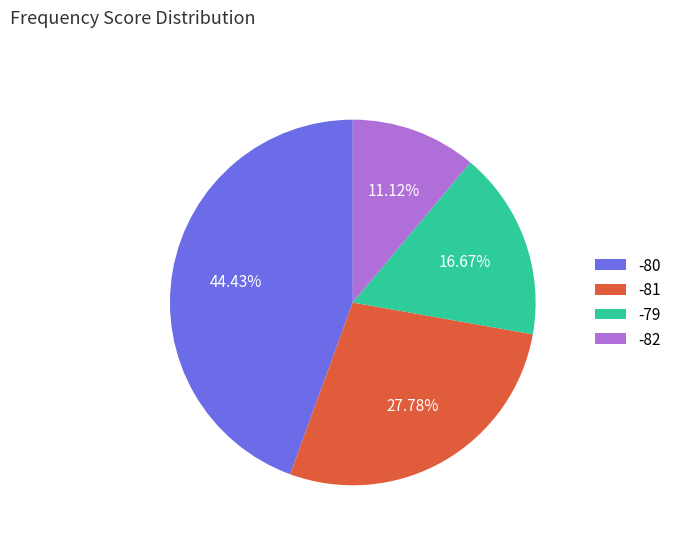

Between -81 and -82, which is larger?

-81